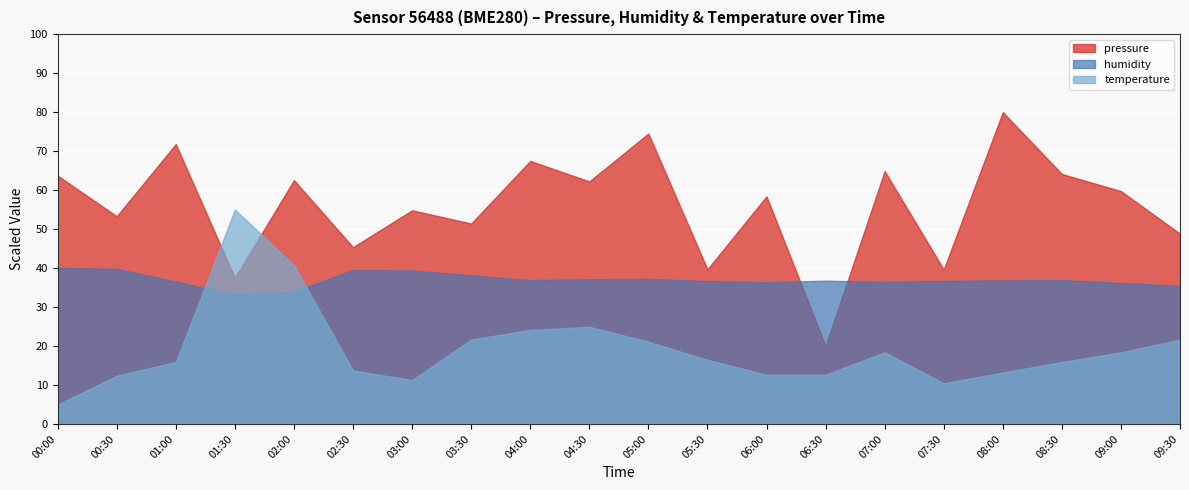

What is the difference between the humidity values at 09:30 and 06:00?

0.9